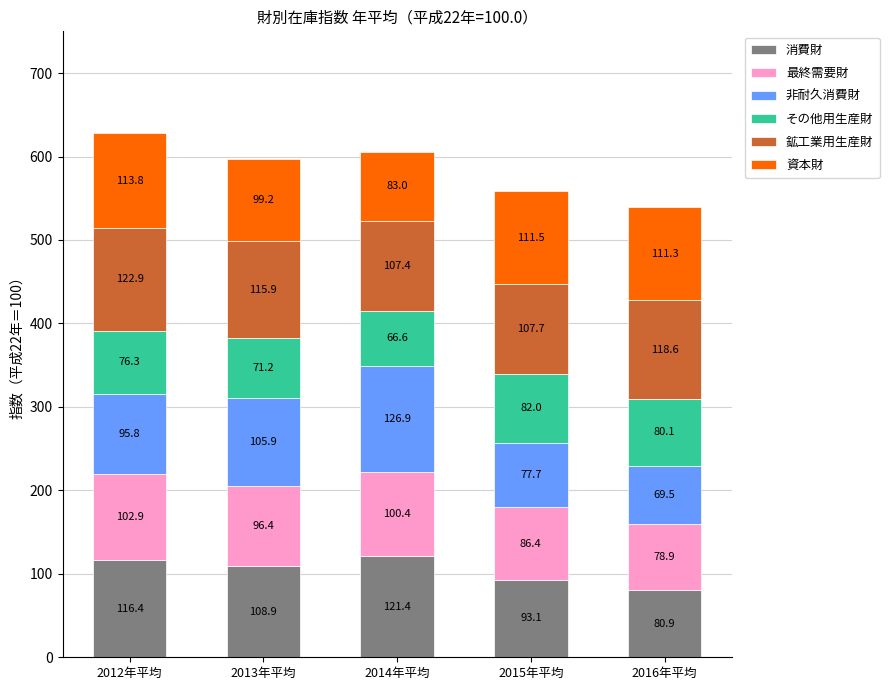

The 消費財 series shows 121.4 at 2014年平均. True or false?

True